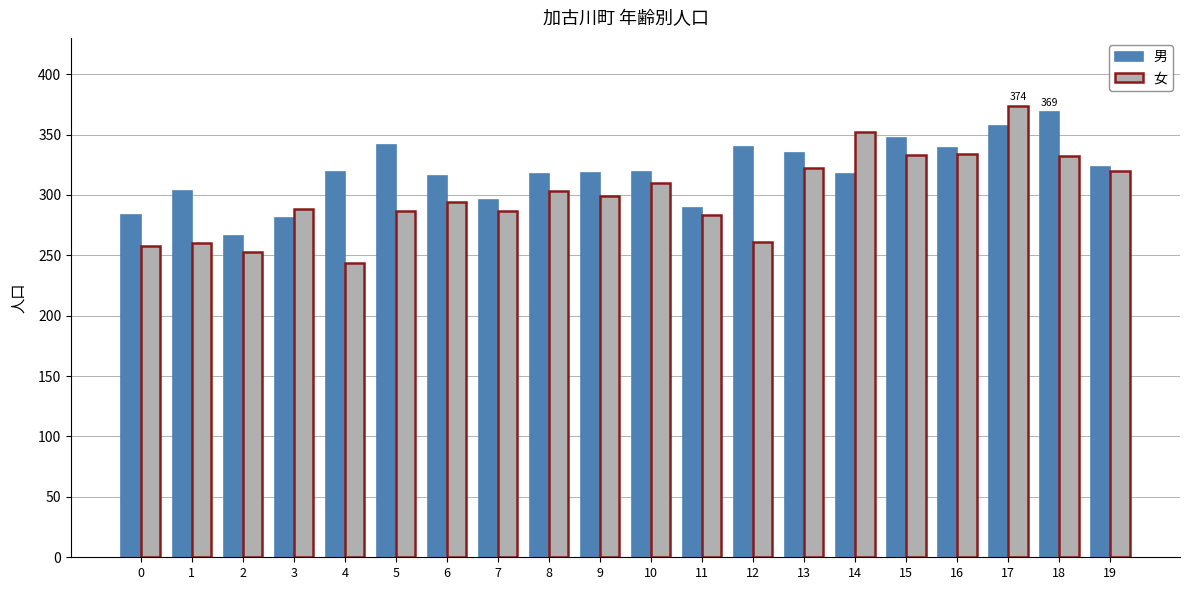

What is the value of the 女 bar at the 14th from the left?

322